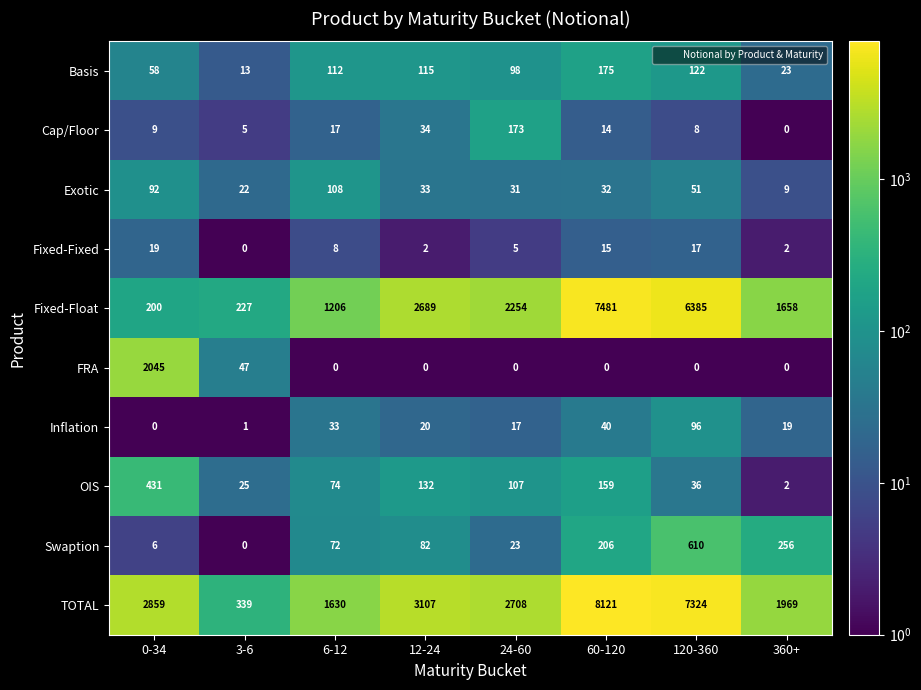

At which label is Exotic closest to 58?

120-360